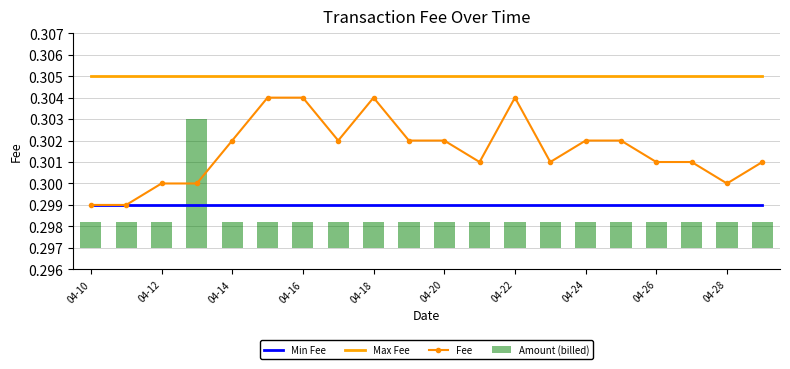

What is the value of the Fee bar at the 20th from the left?

0.3